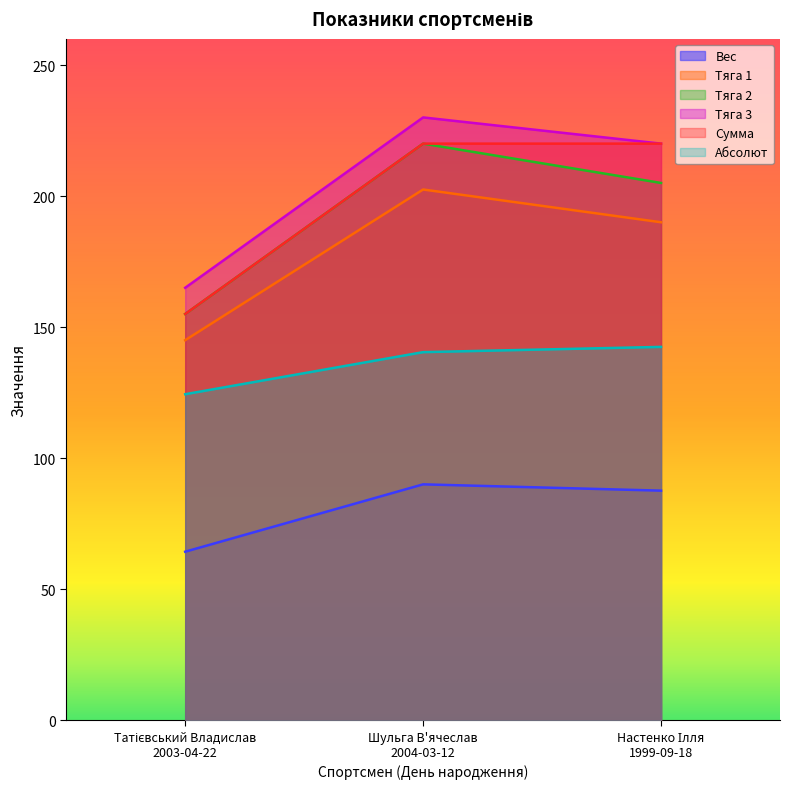

How many lines are shown in the chart?

6